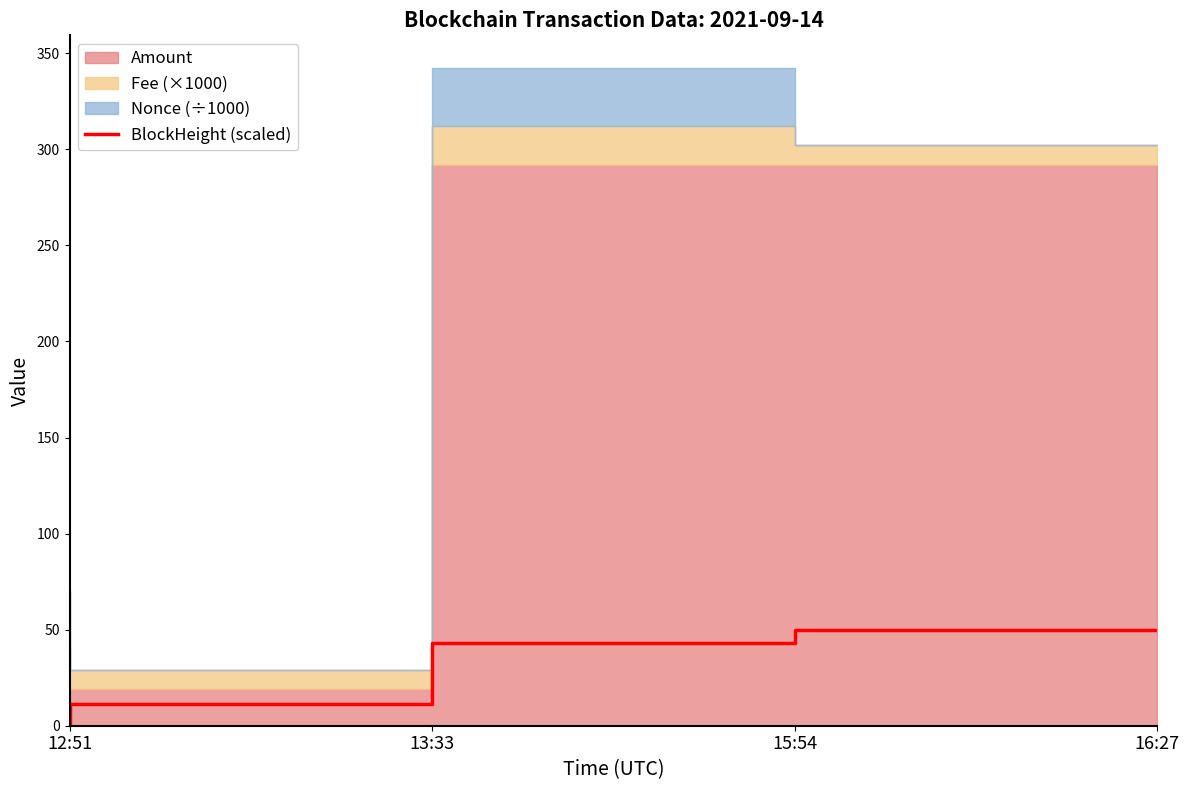

True or false: the data has more than 1 interior local peaks.

False